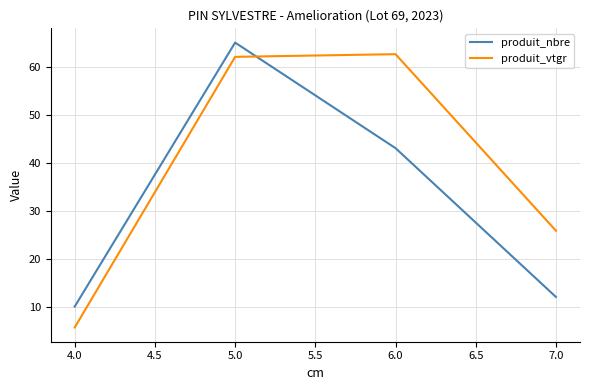

Rank the series by their average value, from lowest to highest.

produit_nbre, produit_vtgr